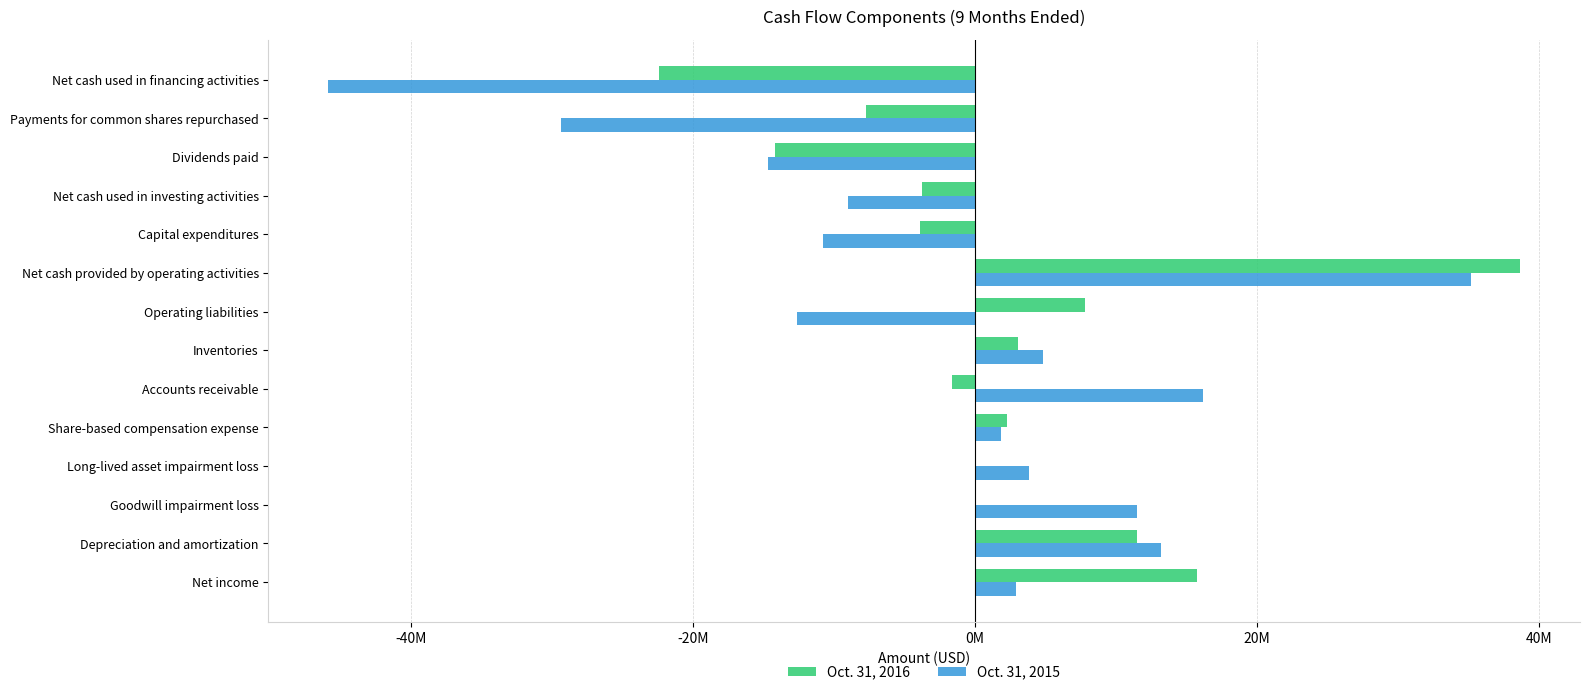

What are all the series names shown in the legend?

Oct. 31, 2016, Oct. 31, 2015